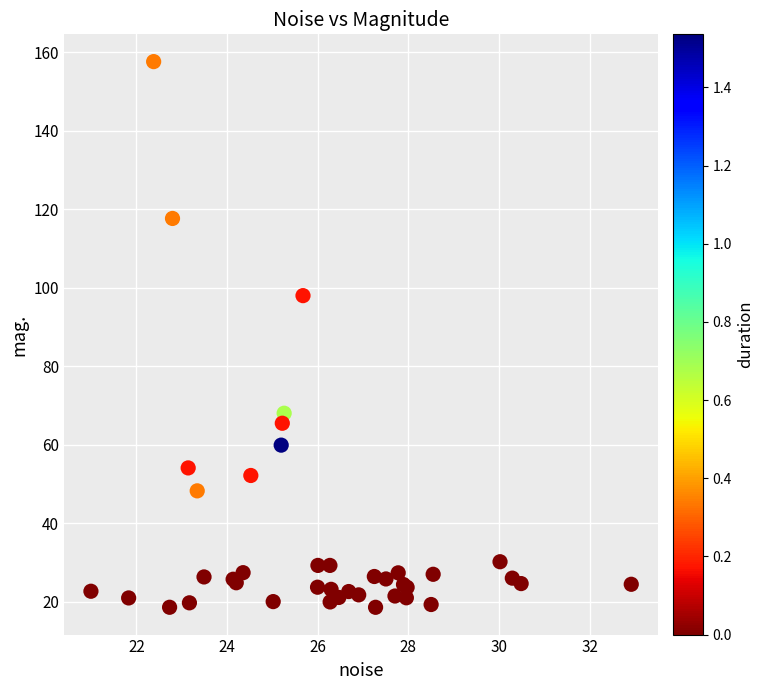

What Y value in the scatter plot is closest to 88?

98.0